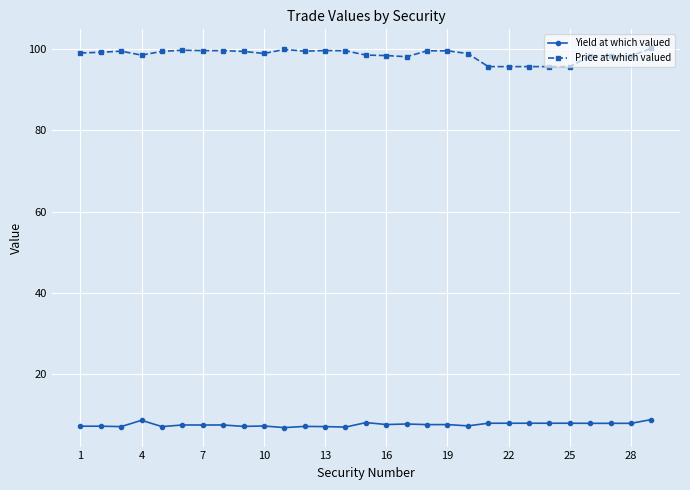

How many data points does each series have?

29